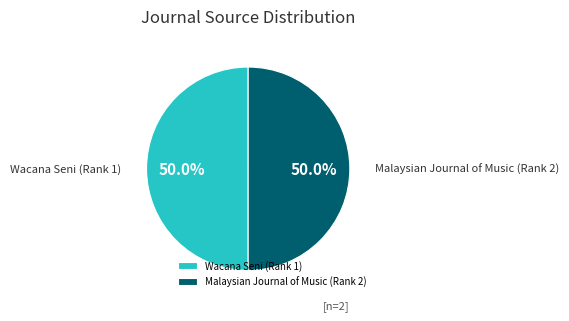

Approximately how many times larger is the value at Wacana Seni (Rank 1) compared to Malaysian Journal of Music (Rank 2)?

1.0